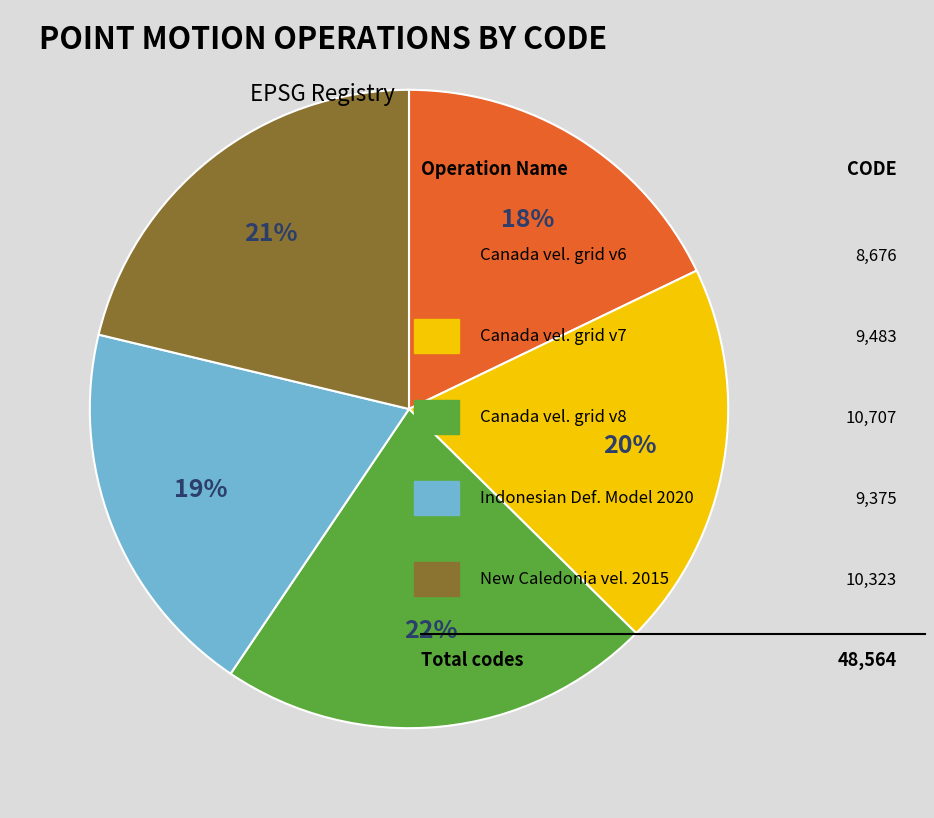

Is there any slice that represents more than half of the pie?

No